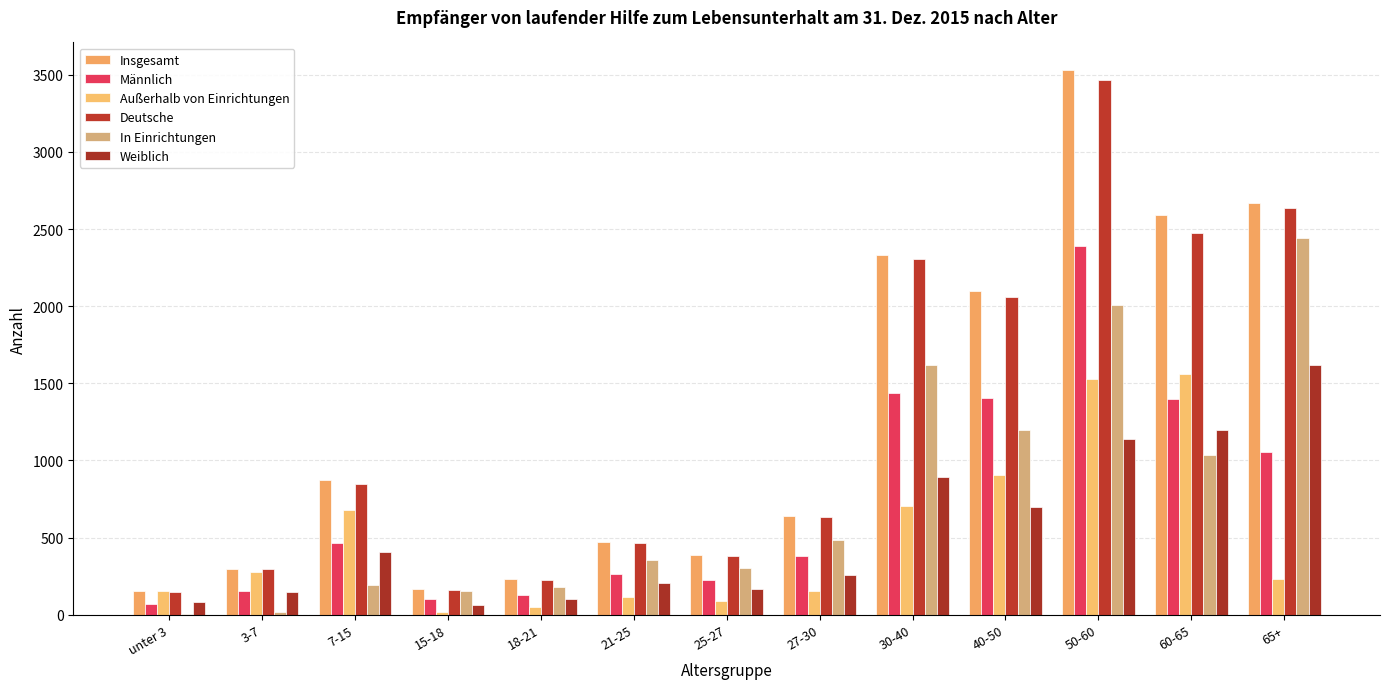

What position from the right is 65+?

1